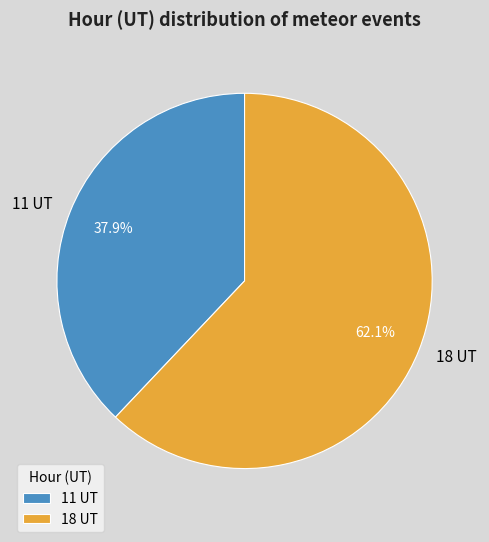

Is it true that 18 UT is 62% of the pie?

True